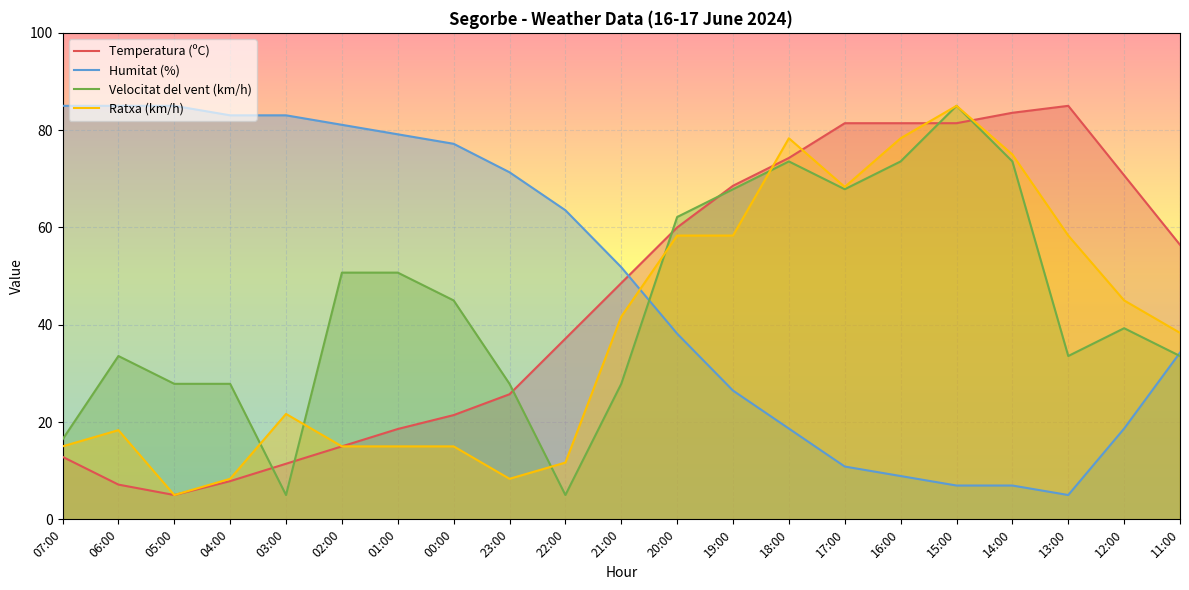

Reading left to right, transcribe all the data shown in this chart.

Temperatura (ºC): 12.9	7.1	5.0	7.9	11.4	15.0	18.6	21.4	25.7	37.1	48.6	60.0	68.6	74.3	81.4	81.4	81.4	83.6	85.0	70.7	56.4
Humitat (%): 85.0	85.0	85.0	83.0	83.0	81.1	79.1	77.2	71.3	63.5	51.8	38.2	26.5	18.7	10.9	8.9	7.0	7.0	5.0	18.7	34.3
Velocitat del vent (km/h): 16.4	33.6	27.9	27.9	5.0	50.7	50.7	45.0	27.9	5.0	27.9	62.1	67.9	73.6	67.9	73.6	85.0	73.6	33.6	39.3	33.6
Ratxa (km/h): 15.0	18.3	5.0	8.3	21.7	15.0	15.0	15.0	8.3	11.7	41.7	58.3	58.3	78.3	68.3	78.3	85.0	75.0	58.3	45.0	38.3